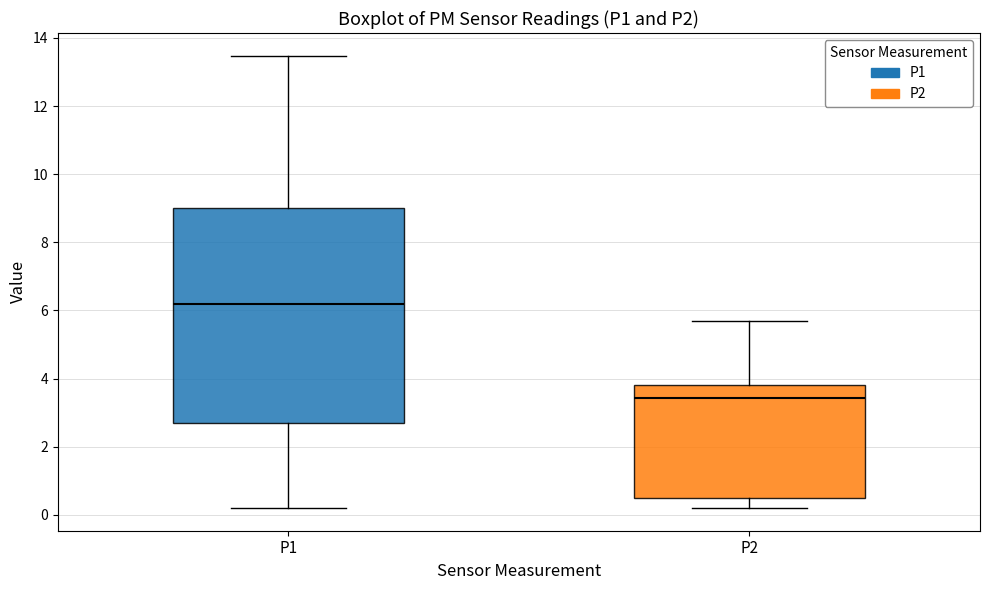

Reading left to right, read every box against the y-axis: the position of its median line, the range the box covers, and the ends of its whiskers. The values are not printed on the chart, so give them approximately, as read against the axis.

P1: median 6.2, box 2.8 to 9.0, whiskers 0.2 to 13.4
P2: median 3.4, box 0.6 to 3.8, whiskers 0.2 to 5.8